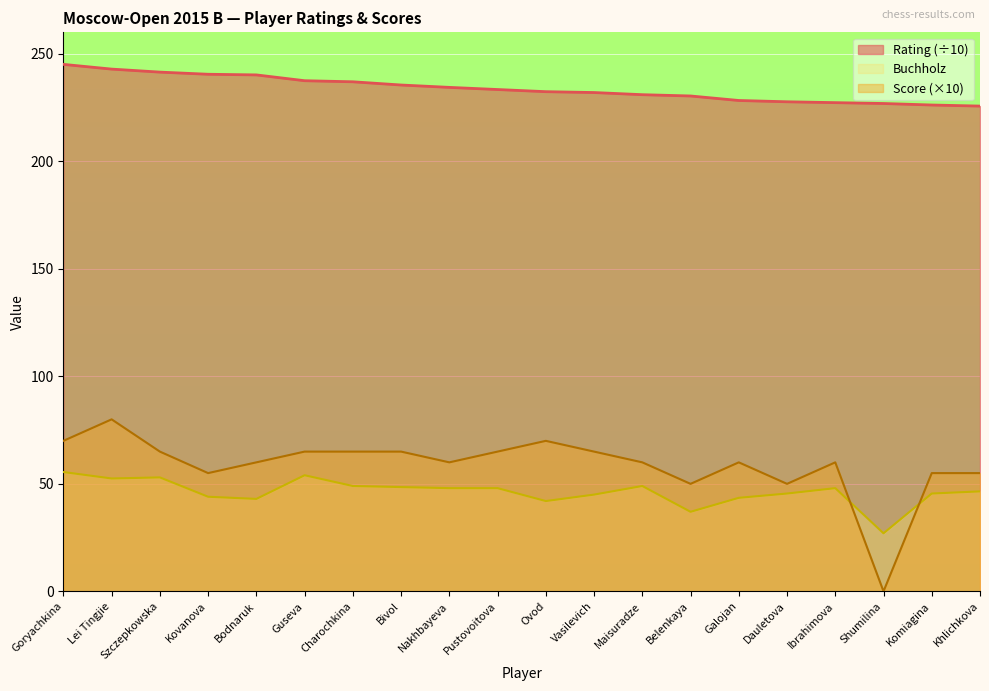

What are all the series names shown in the legend?

Rating (÷10), Buchholz, Score (×10)